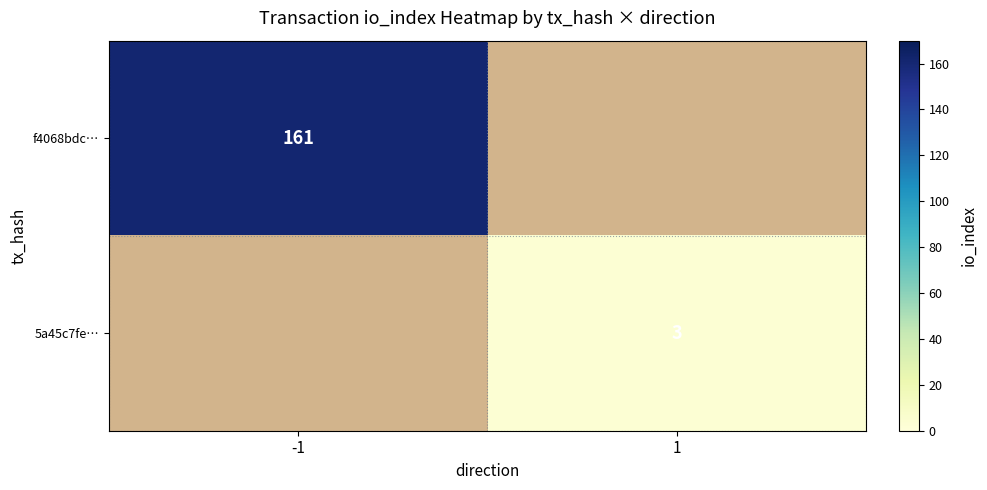

The value of f4068bdc… at -1 is 161. True or false?

True